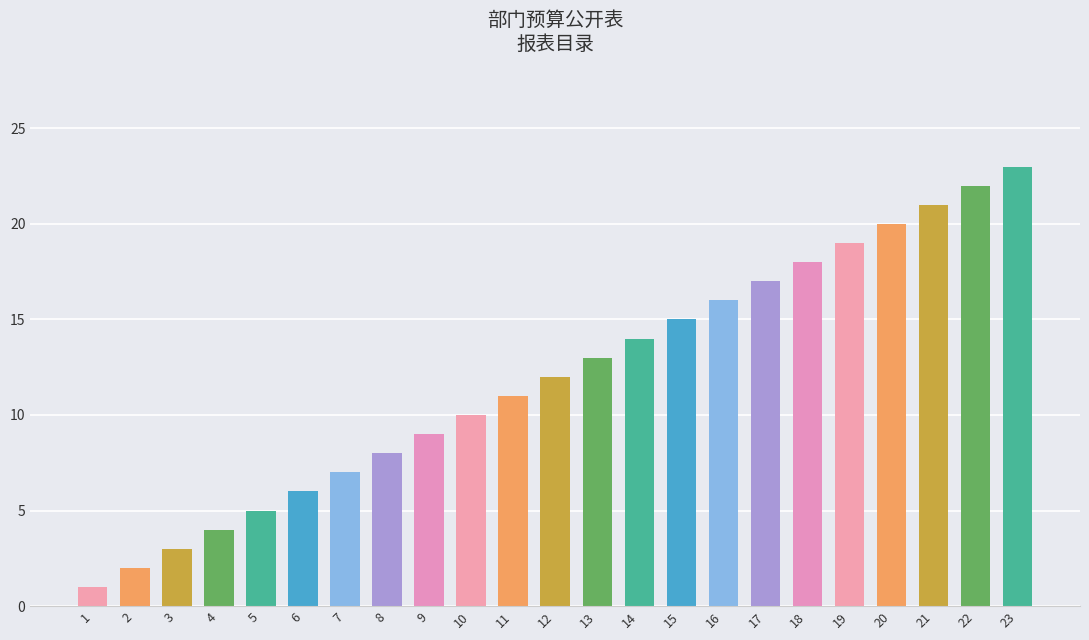

List the labels in order of value, smallest first.

1, 2, 3, 4, 5, 6, 7, 8, 9, 10, 11, 12, 13, 14, 15, 16, 17, 18, 19, 20, 21, 22, 23